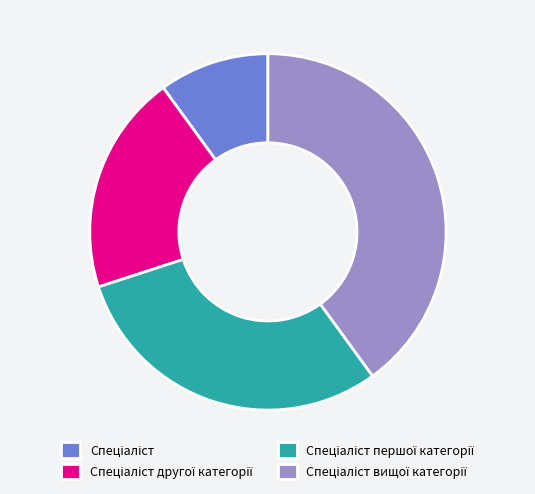

Is there a majority slice in this chart?

No